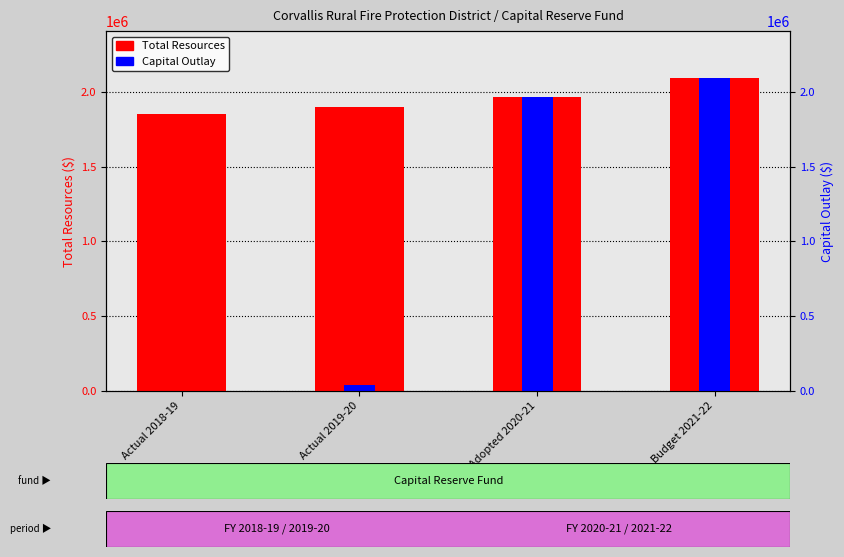

At which category is the sum across all series the highest?

Budget 2021-22